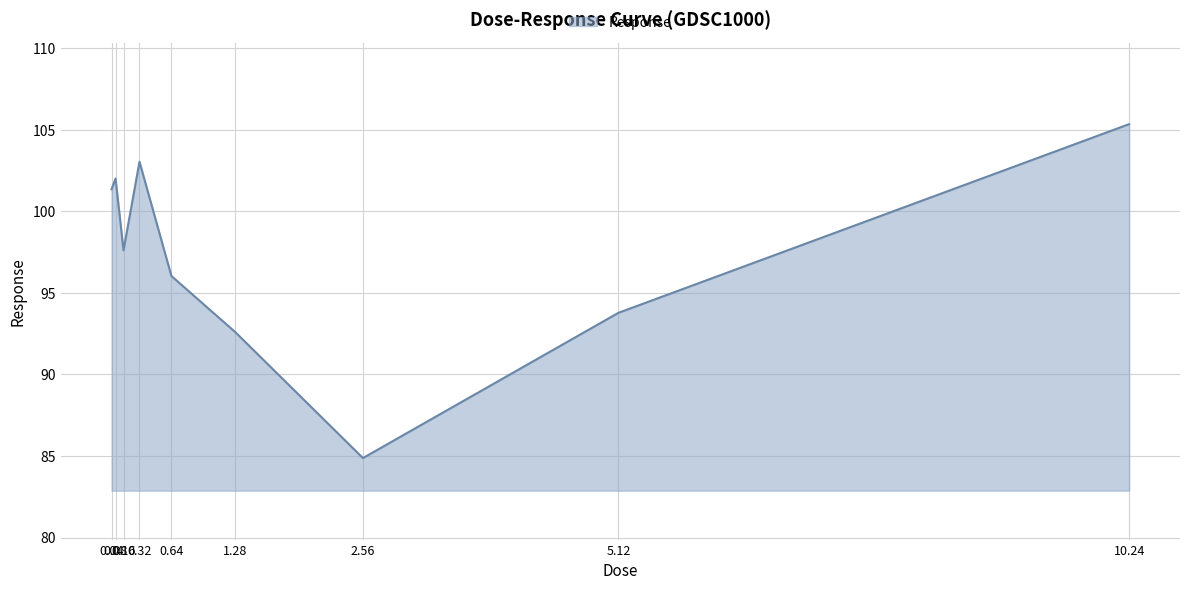

Which has a higher value, 0.04 or 5.12?

0.04